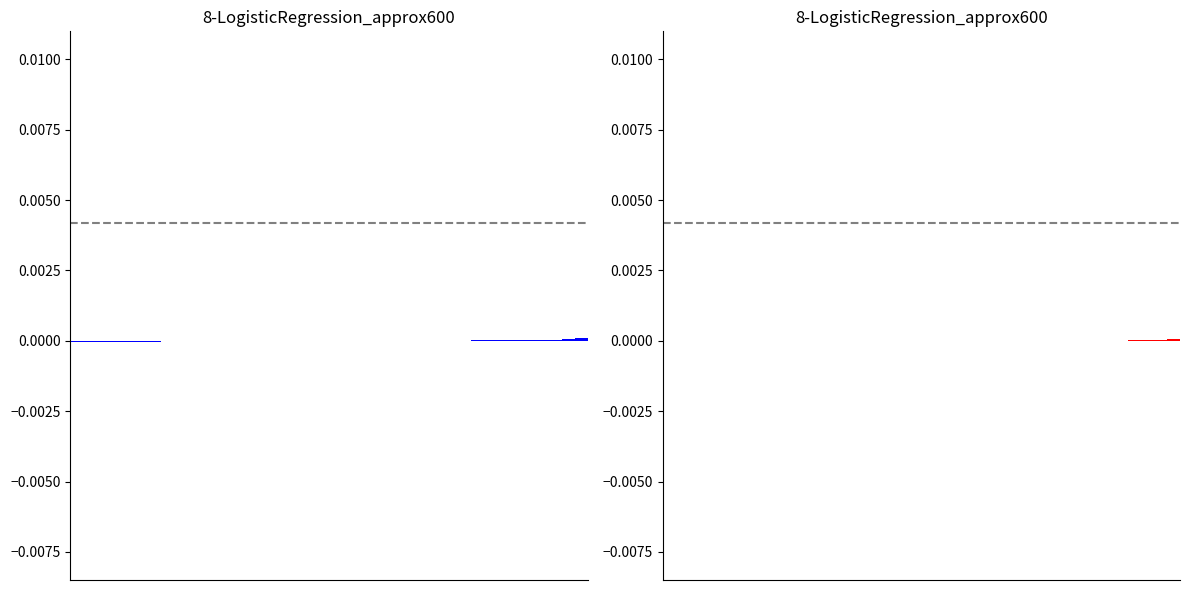

How many distinct data groups are displayed?

2